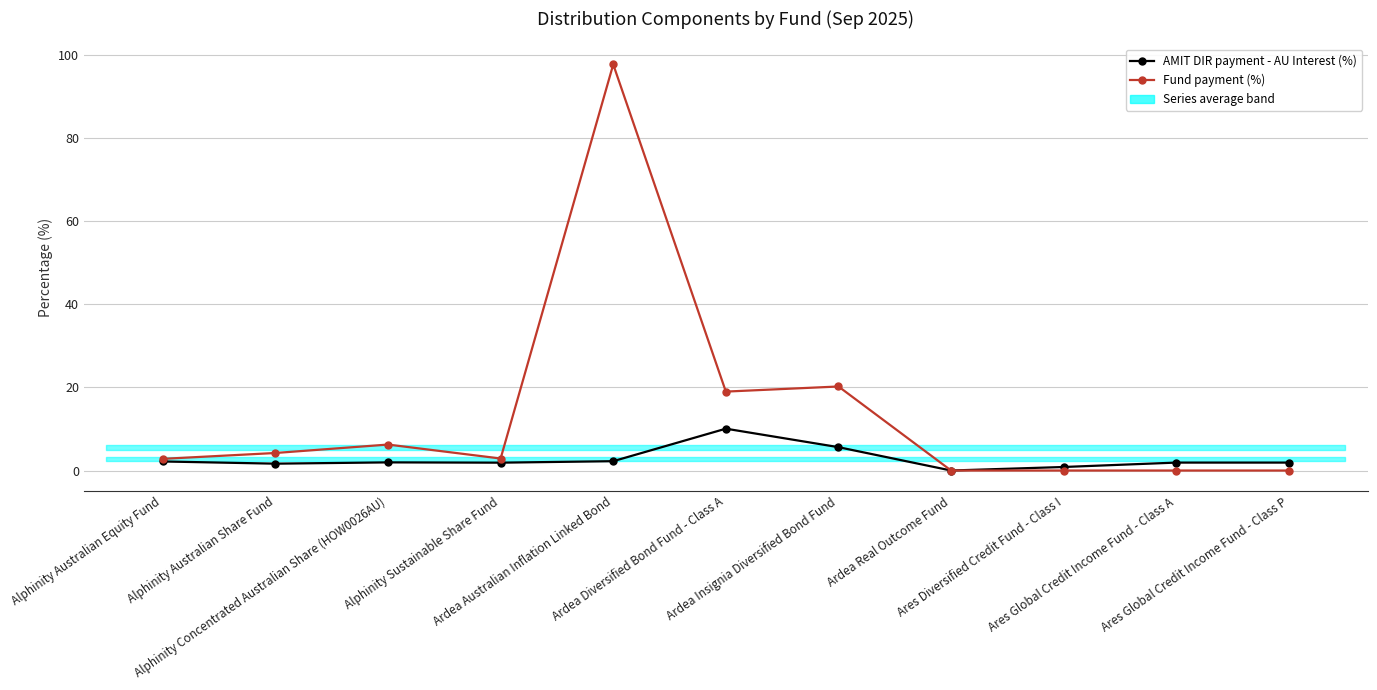

Rank the series at Ardea Diversified Bond Fund - Class A from lowest to highest value.

AMIT DIR payment - AU Interest (%), Fund payment (%)